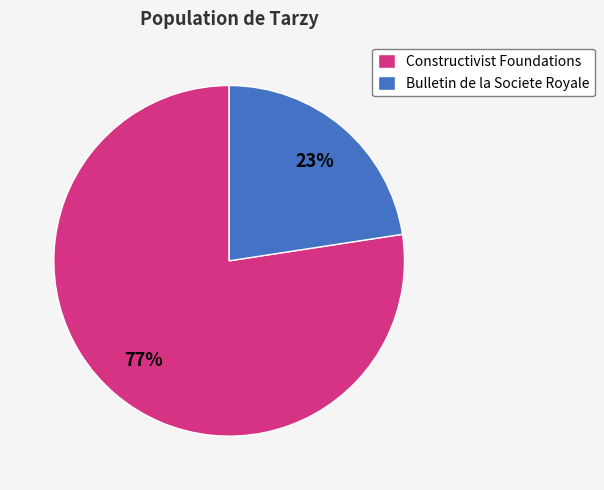

What is the largest slice in the pie chart?

Constructivist Foundations